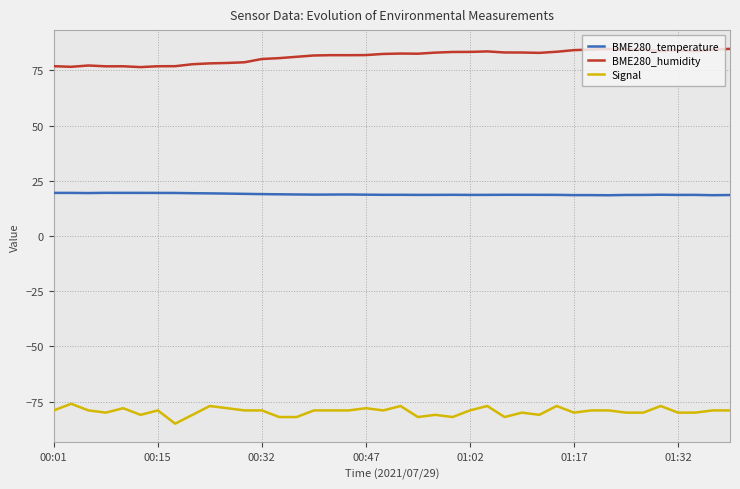

Rank the series by their maximum value, from highest to lowest.

BME280_humidity, BME280_temperature, Signal